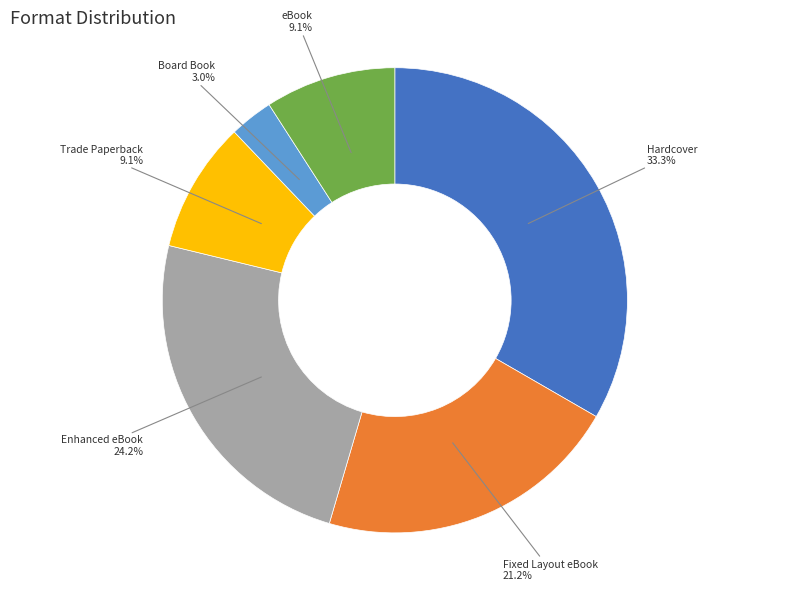

Is there a majority slice in this chart?

No